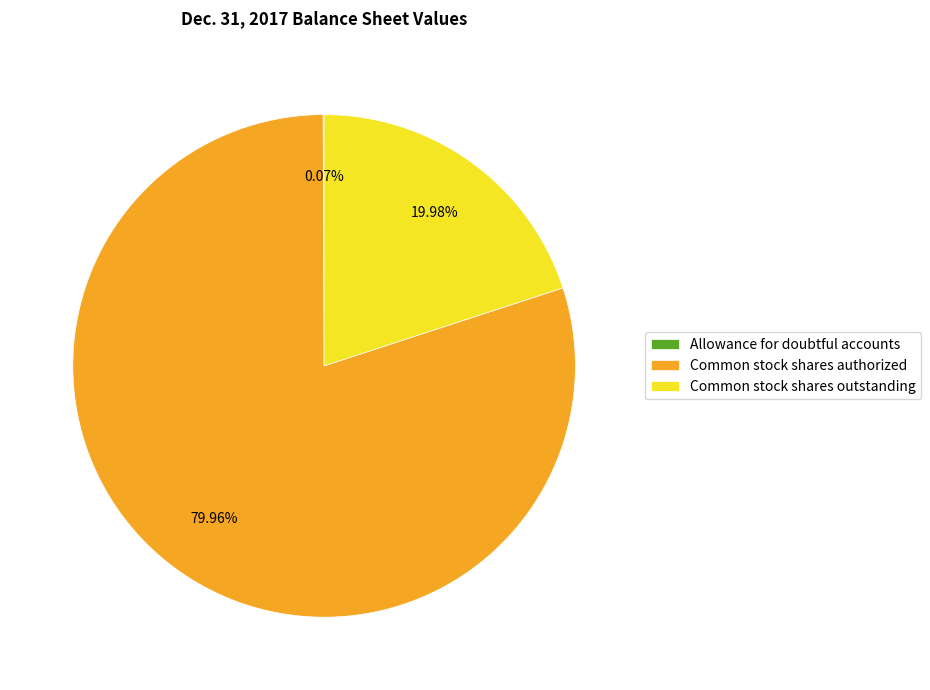

To the nearest percent, what percentage of the pie is Common stock shares outstanding?

20%